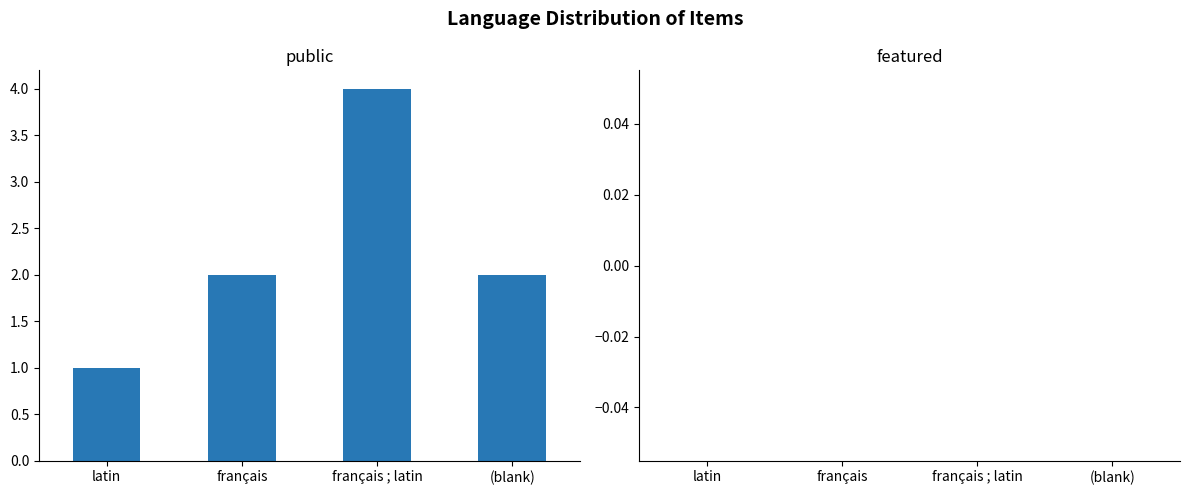

What position from the right is français ; latin?

2